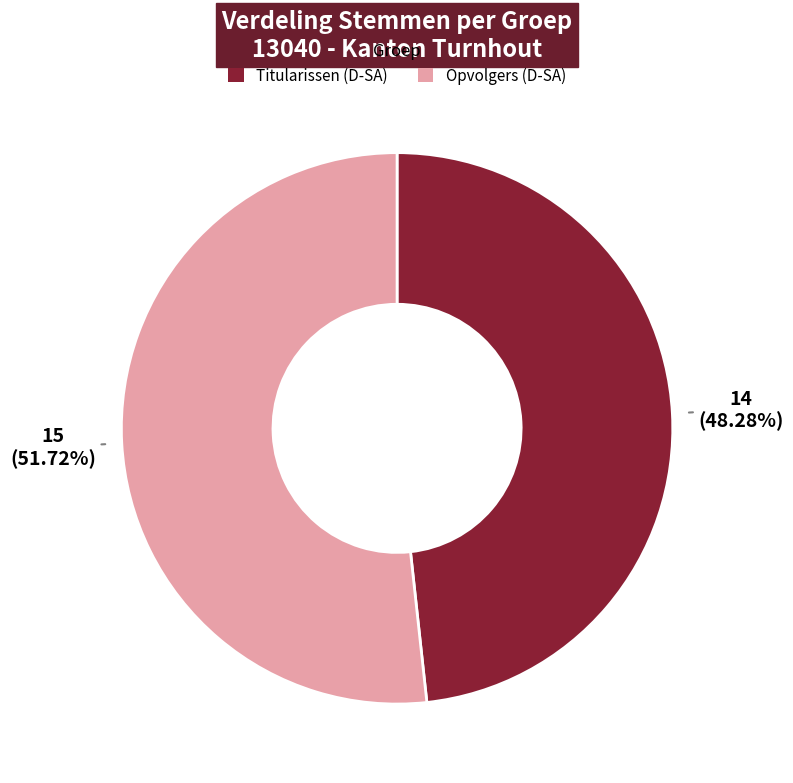

Count the number of slices in the pie.

2